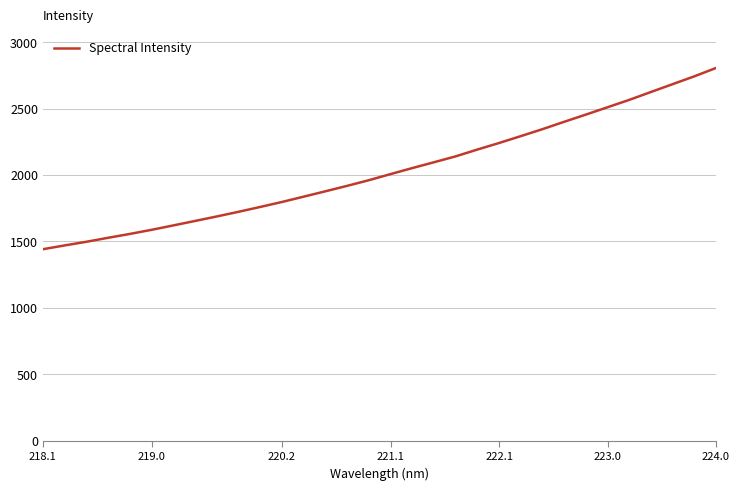

True or false: the data has more than 1 interior local peaks.

False